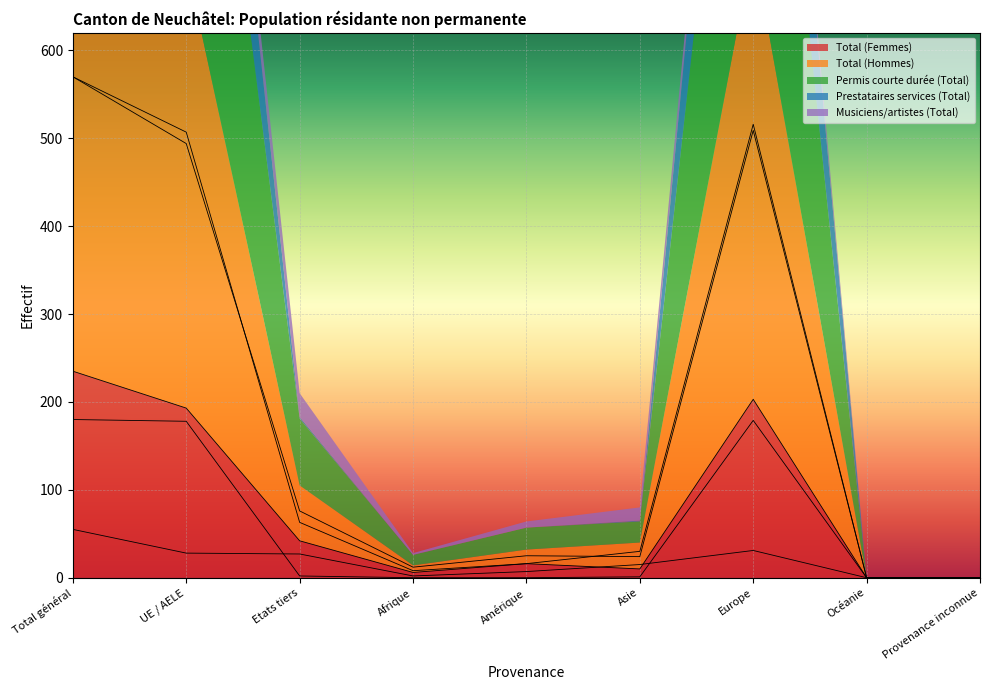

Rank the series at Total général from highest to lowest value.

Total (Hommes), Permis courte durée (Total), Total (Femmes), Prestataires services (Total), Musiciens/artistes (Total)